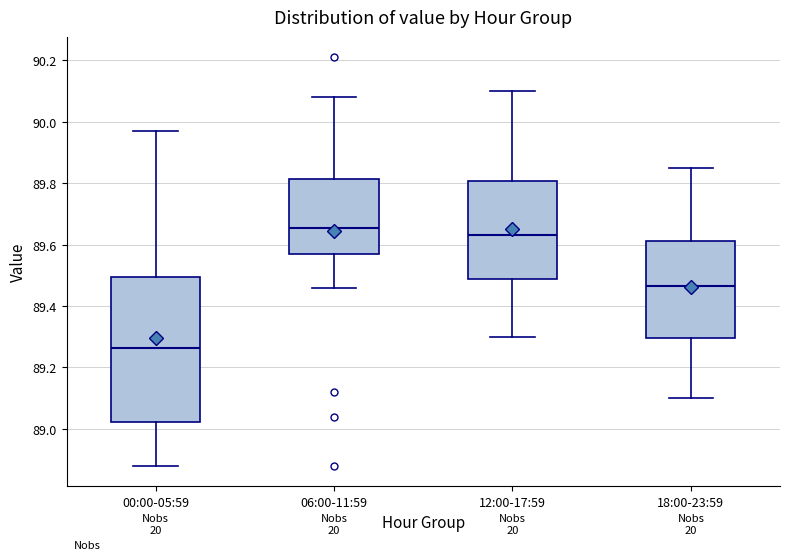

Reading left to right, transcribe this box plot: for each box, give where its median line is, the range the box spans, and where its two whiskers end, as read against the y-axis. The values are not printed on the chart, so give them approximately, as read against the axis.

00:00-05:59: median 89.26, box 89.02 to 89.50, whiskers 88.88 to 89.98
06:00-11:59: median 89.66, box 89.58 to 89.82, whiskers 89.46 to 90.08
12:00-17:59: median 89.64, box 89.48 to 89.80, whiskers 89.30 to 90.10
18:00-23:59: median 89.46, box 89.30 to 89.62, whiskers 89.10 to 89.86